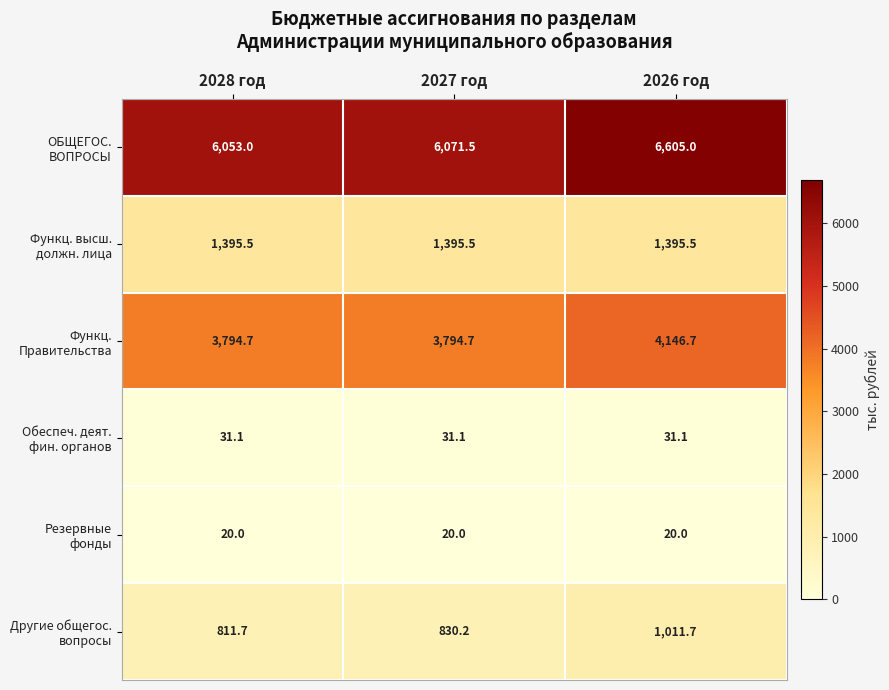

At which category is the sum across all series the highest?

2026 год